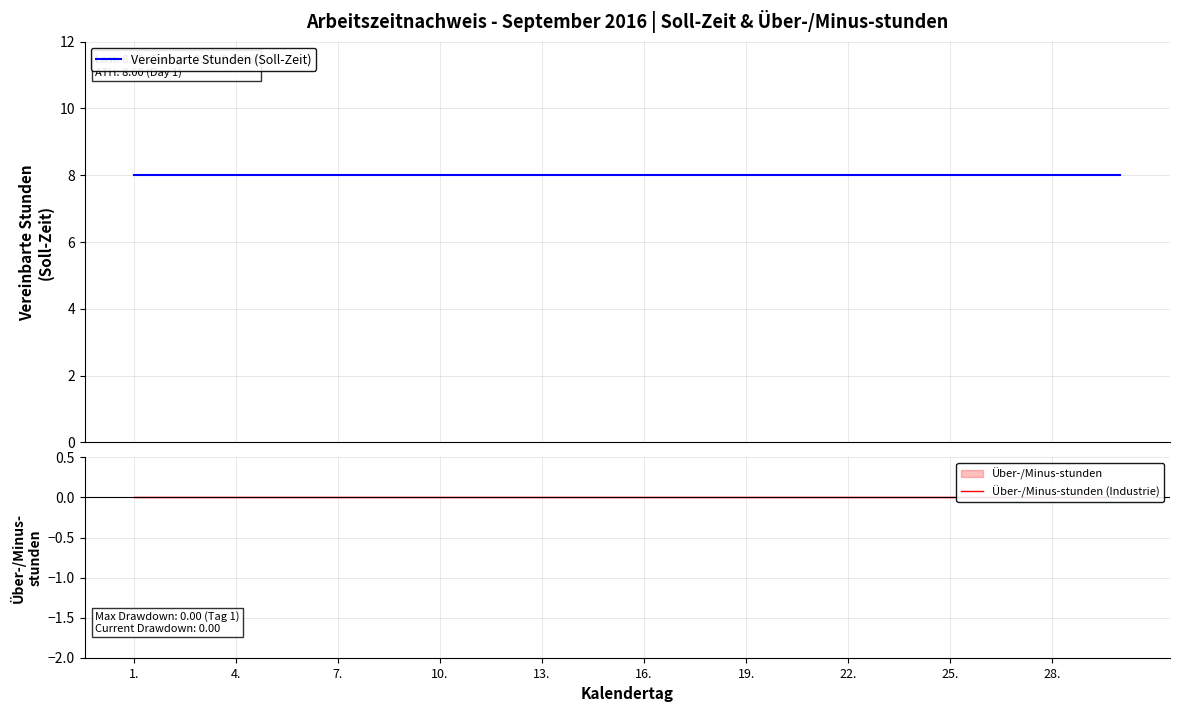

What is the highest value of the Vereinbarte Stunden (Soll-Zeit) series?

8